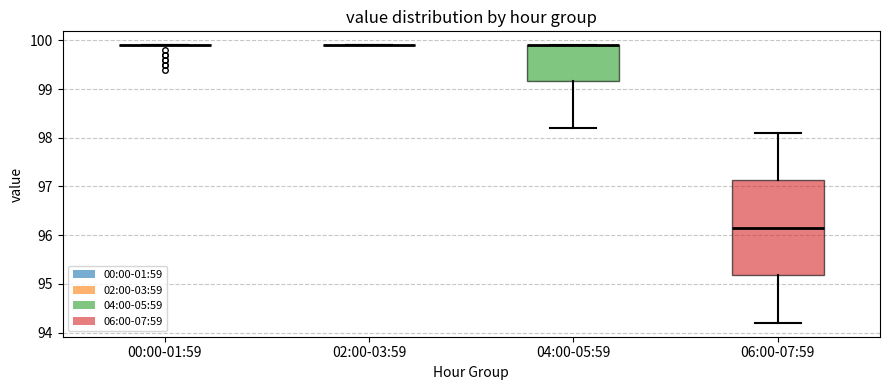

Comparing the boxes themselves (not the whiskers), which one is the tallest?

06:00-07:59